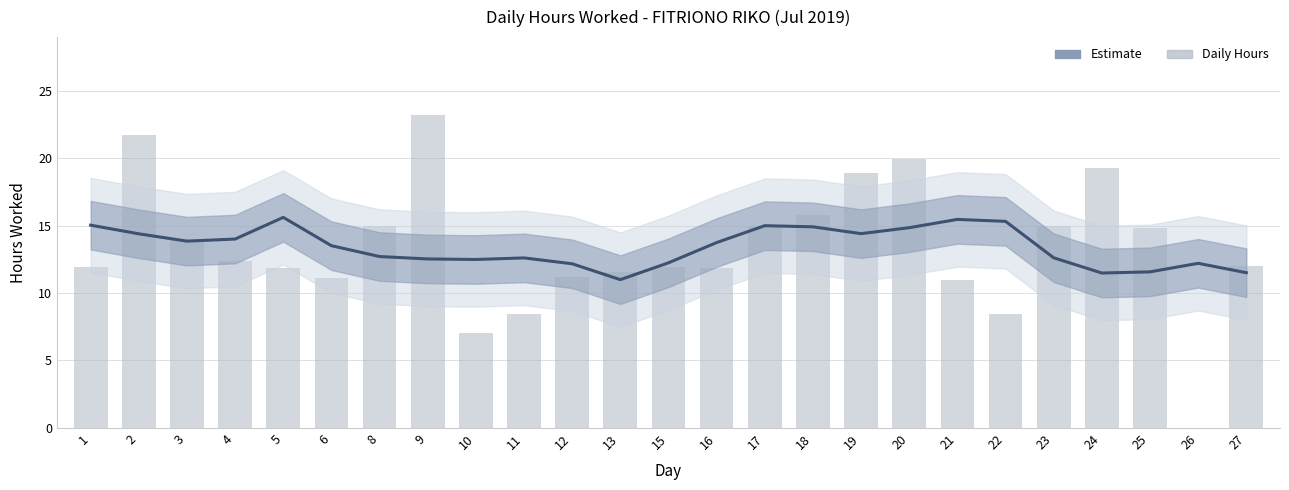

Rank the series by their maximum value, from highest to lowest.

Hours Worked, Estimate